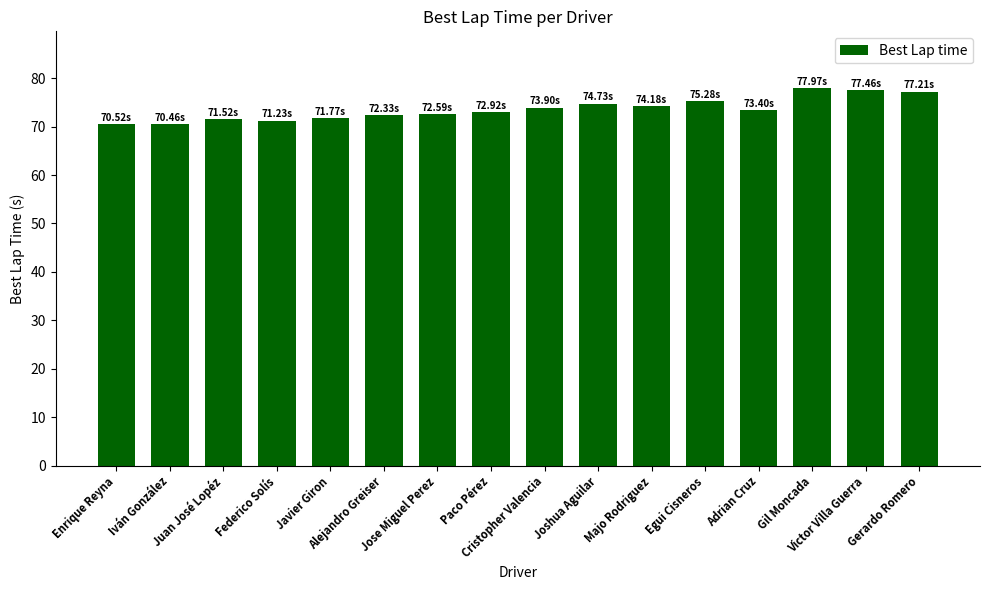

Does the chart contain any negative values?

No